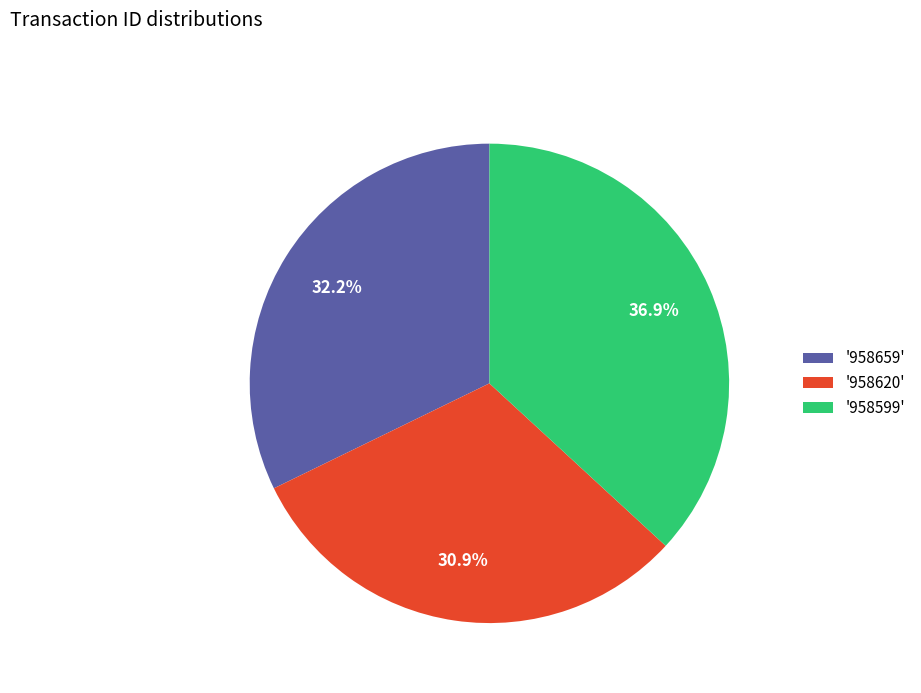

How much of the chart is everything except '958599'?

63.1%